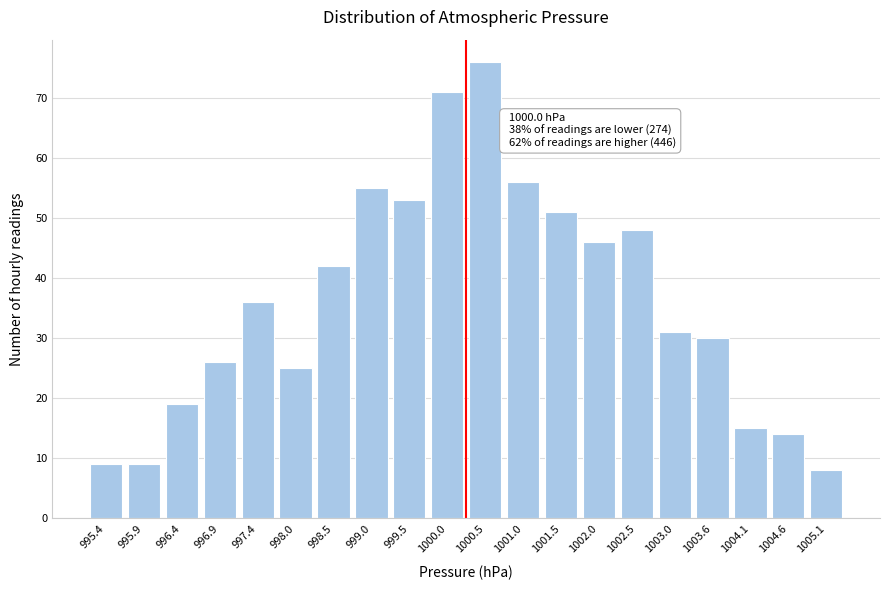

Reading left to right, extract all data points from this chart.

9	9	19	26	36	25	42	55	53	71	76	56	51	46	48	31	30	15	14	8